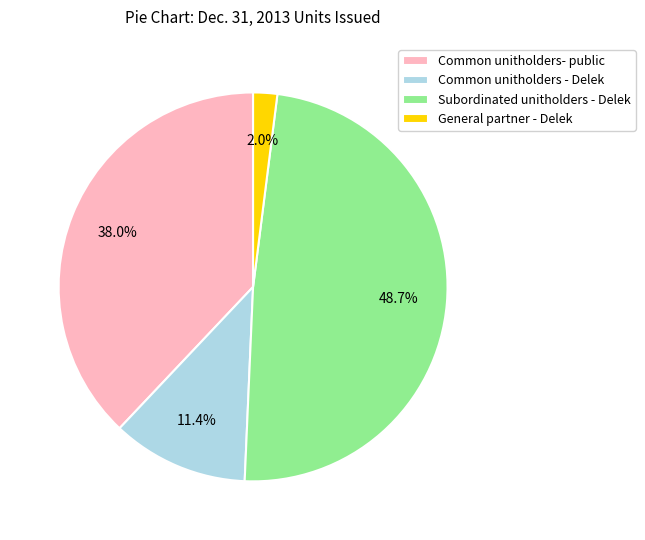

Which has a higher value, Common unitholders - Delek or General partner - Delek?

Common unitholders - Delek